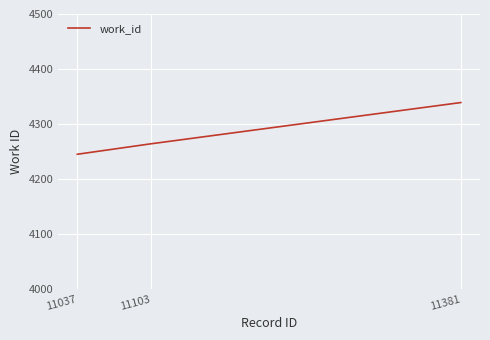

Reading left to right, list all the values displayed in this chart.

11037=4245	11103=4264	11381=4339